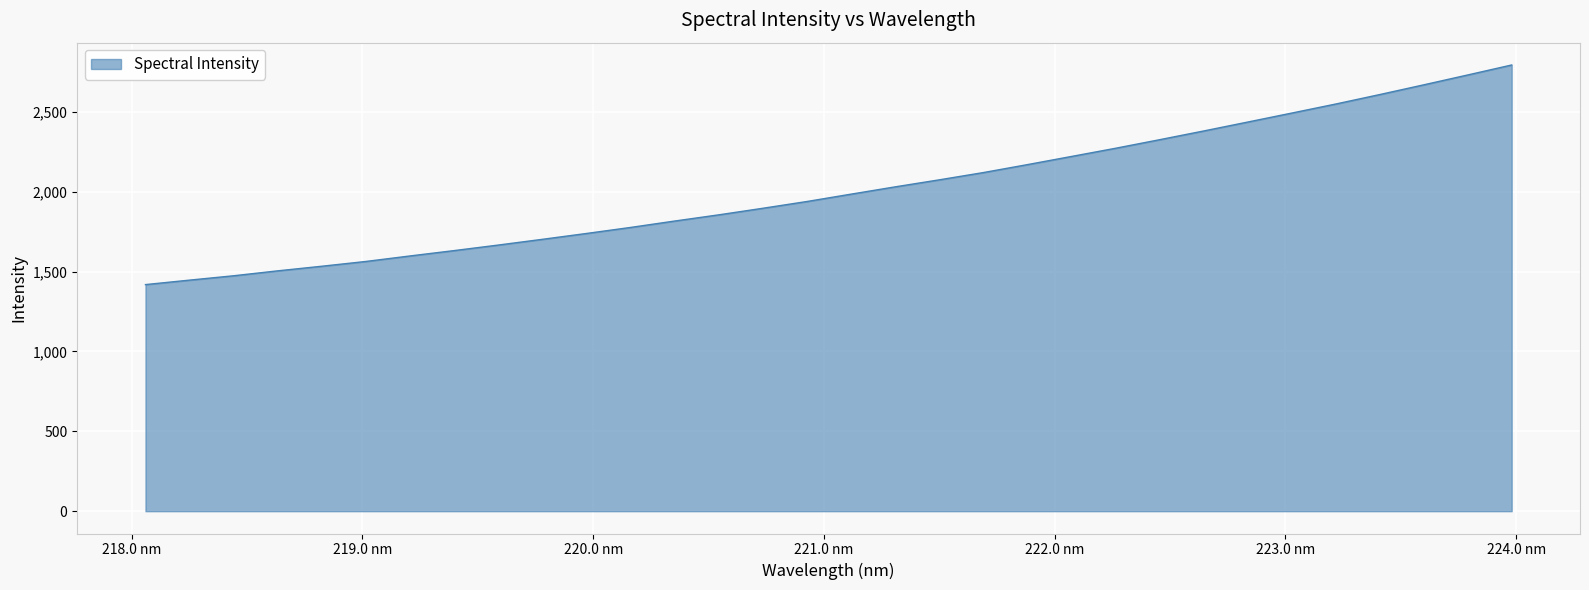

True or false: the data has more than 1 interior local peaks.

False